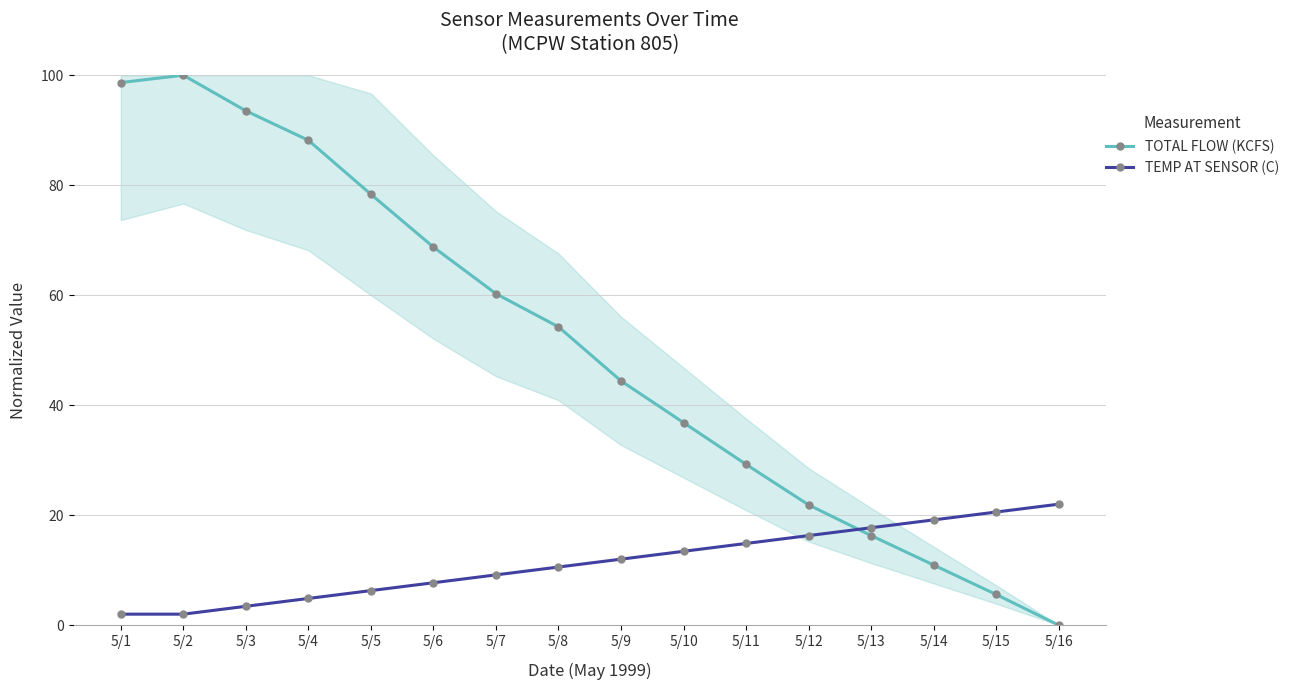

Reading left to right, transcribe all the data shown in this chart.

TOTAL FLOW (KCFS): 5/1=98.7	5/2=100.0	5/3=93.5	5/4=88.2	5/5=78.3	5/6=68.8	5/7=60.3	5/8=54.2	5/9=44.4	5/10=36.8	5/11=29.2	5/12=21.9	5/13=16.3	5/14=10.9	5/15=5.6	5/16=0.0
TEMP AT SENSOR (C): 5/1=2.0	5/2=2.0	5/3=3.4	5/4=4.9	5/5=6.3	5/6=7.7	5/7=9.1	5/8=10.6	5/9=12.0	5/10=13.4	5/11=14.9	5/12=16.3	5/13=17.7	5/14=19.1	5/15=20.6	5/16=22.0